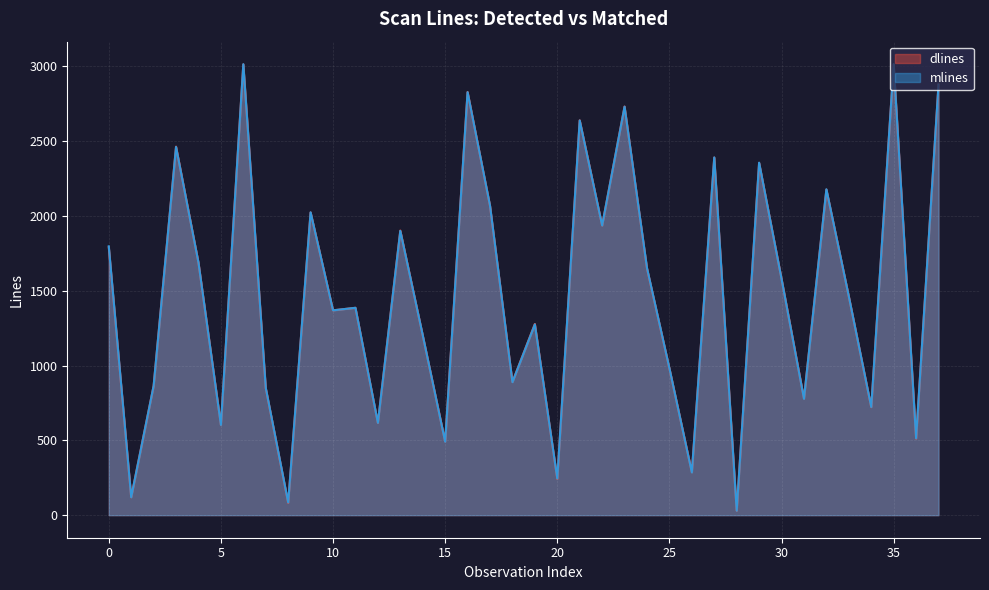

Rank the series at 12 from highest to lowest value.

dlines, mlines